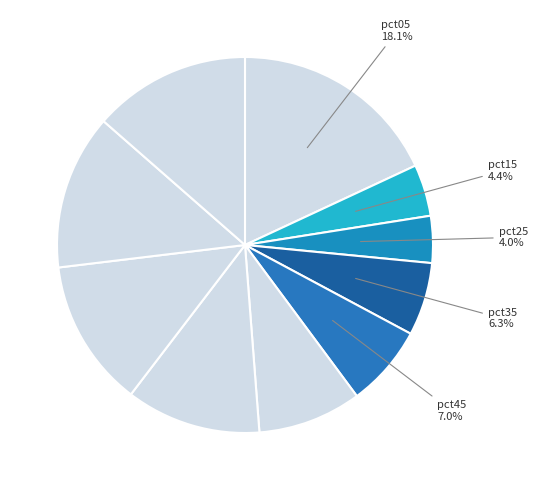

How many slices are in this pie chart?

10